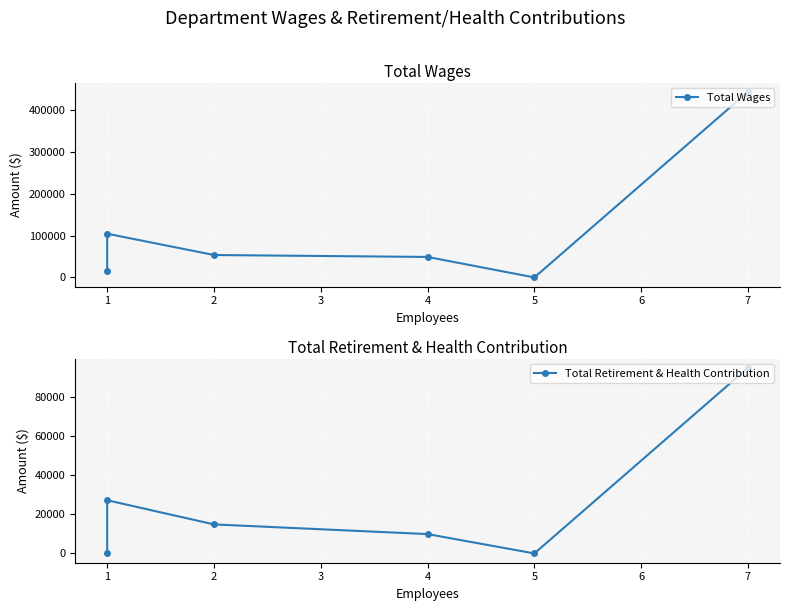

List the series in order of their peak value, lowest first.

Total Retirement & Health Contribution, Total Wages